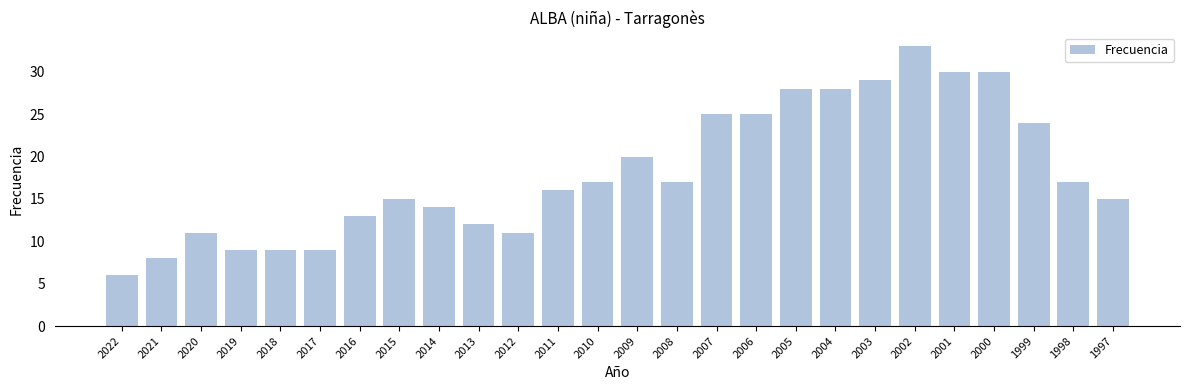

Reading left to right, list all the values displayed in this chart.

6	8	11	9	9	9	13	15	14	12	11	16	17	20	17	25	25	28	28	29	33	30	30	24	17	15